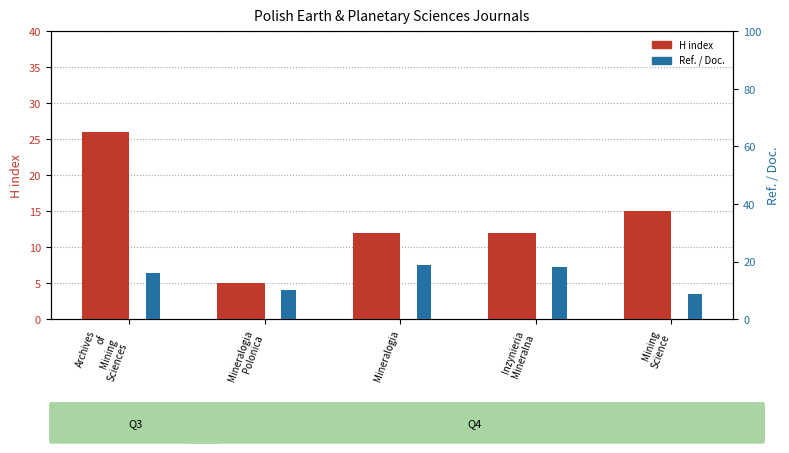

What are all the series names shown in the legend?

H index, Ref. / Doc.